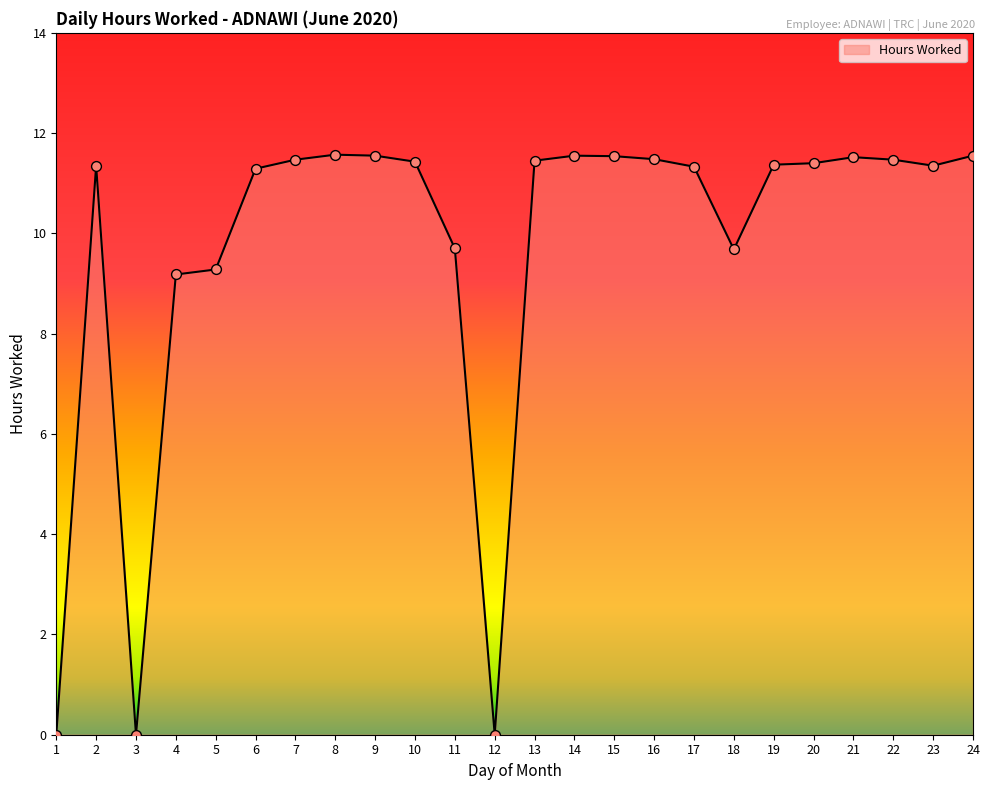

What is the ratio of the value at 15 to the value at 2?

1.0